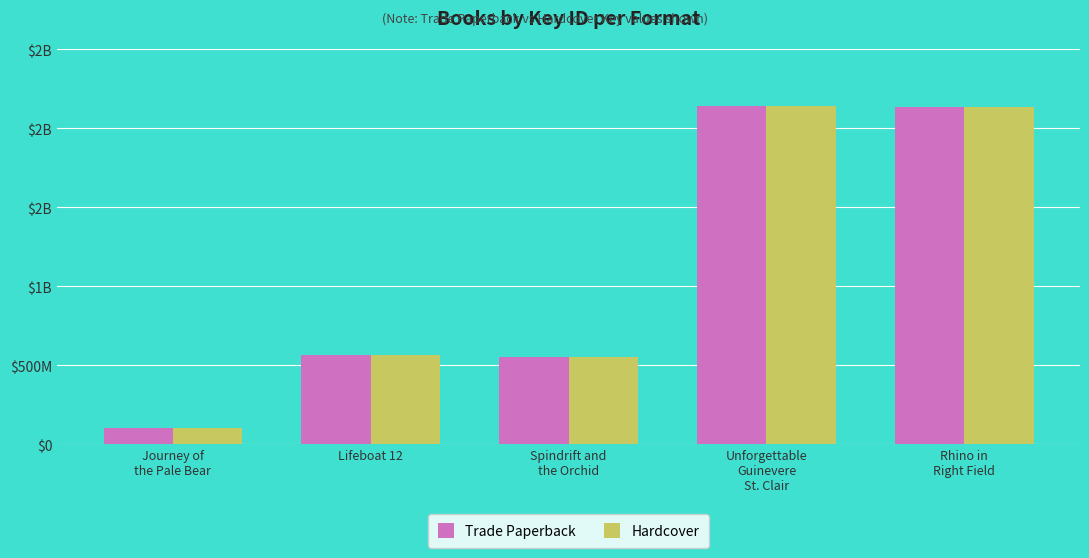

Between Lifeboat 12 and Spindrift and
the Orchid, which series saw the biggest shift?

Trade Paperback